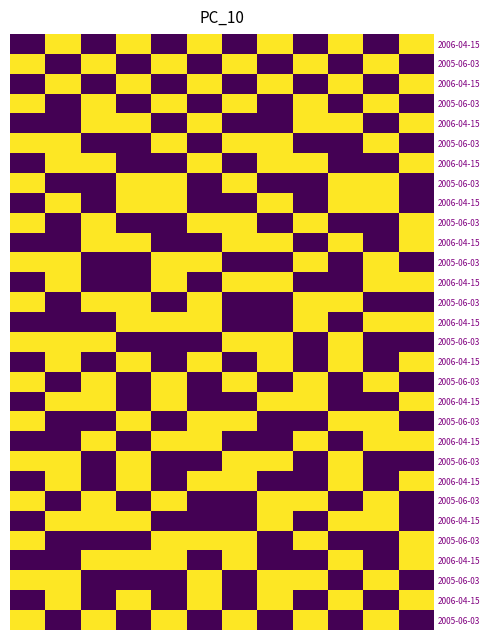

What is the minimum value shown in the chart?

3391